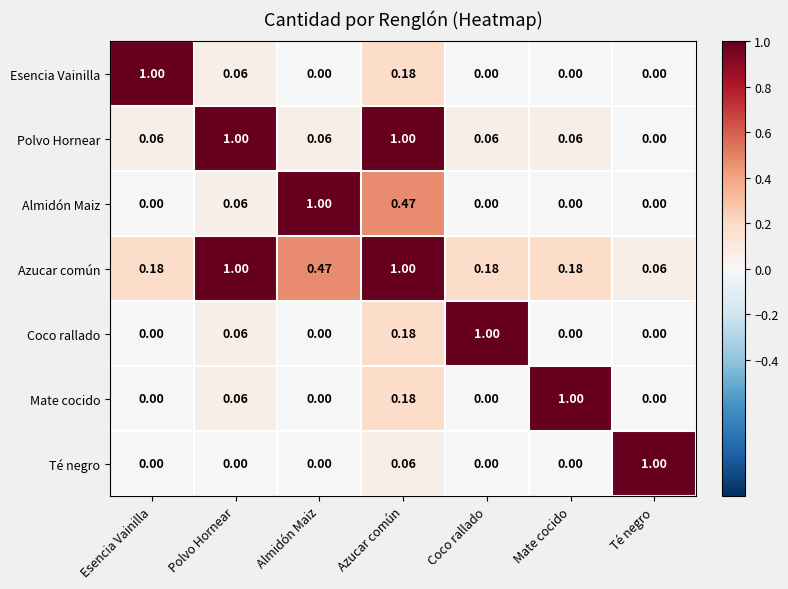

Which series has the largest total across all categories?

Azucar común